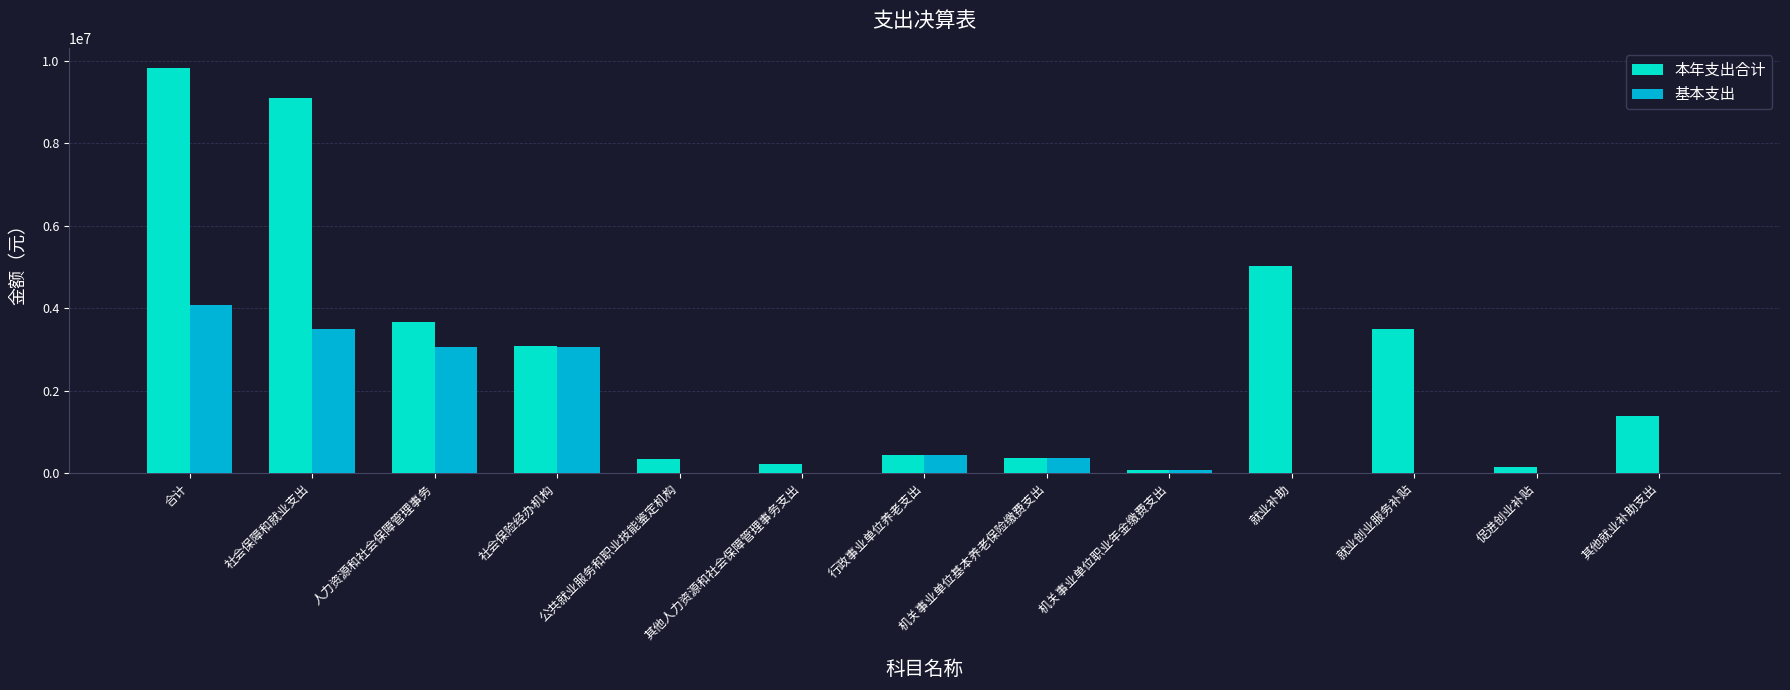

What is the approximate value of 本年支出合计 at 就业创业服务补贴?

3491412.4